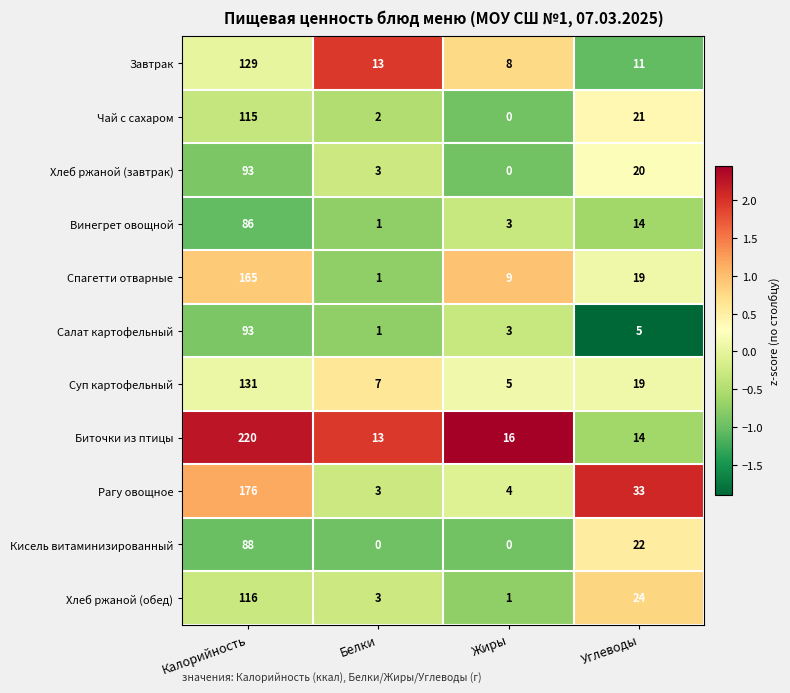

What is the difference between the maximum and minimum values in the Чай с сахаром series?

115